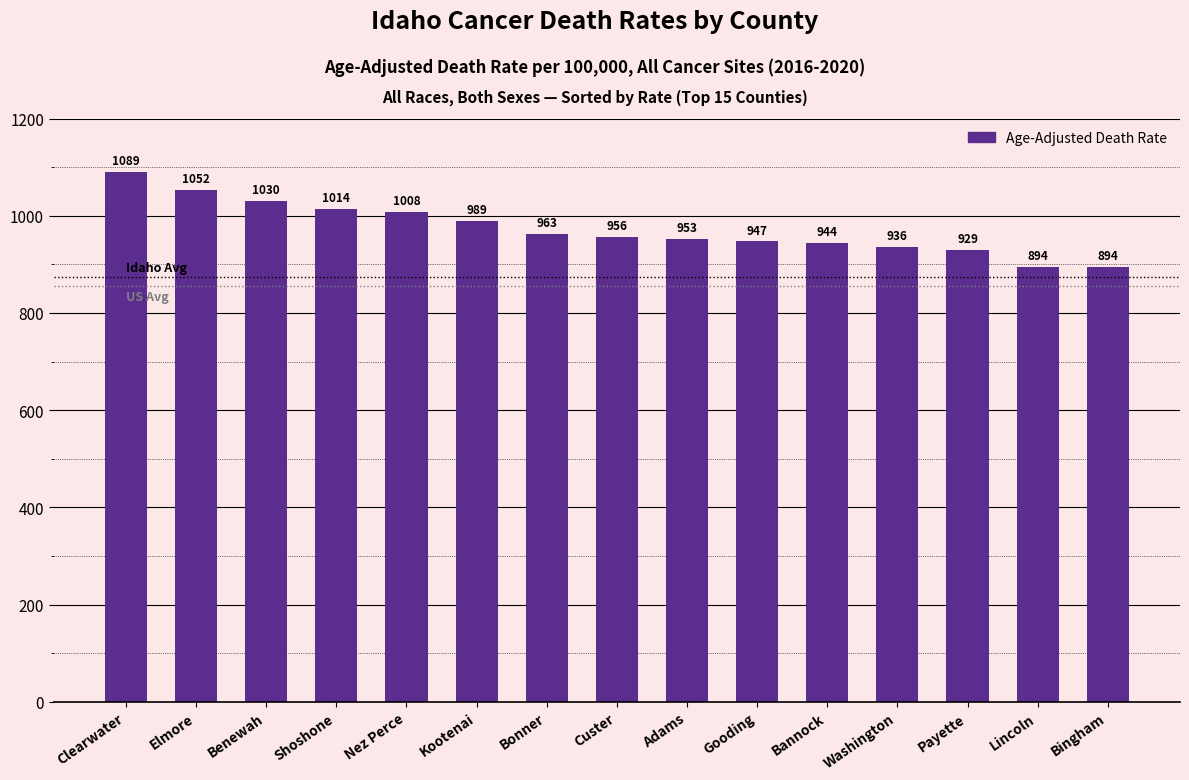

What is the minimum value shown in the chart?

893.9